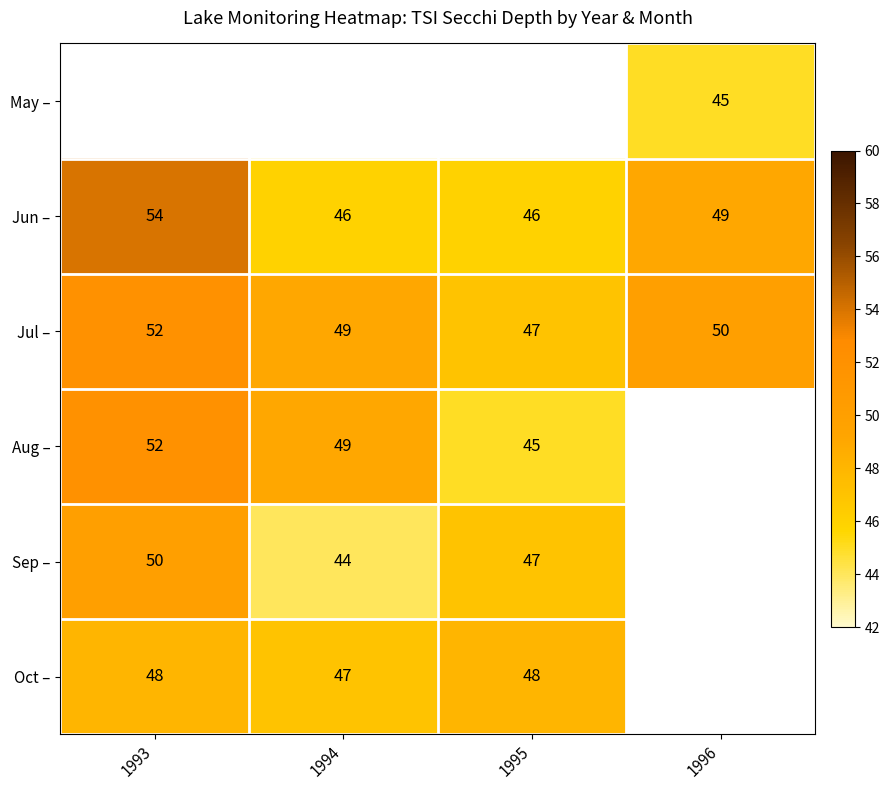

Is it true that Sep – equals 22.7 at 1994?

False